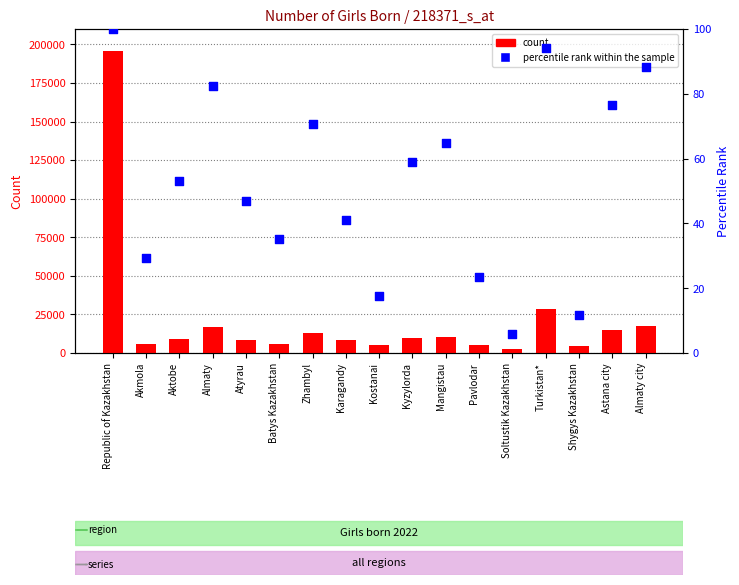

Which series contains the highest Y value?

count